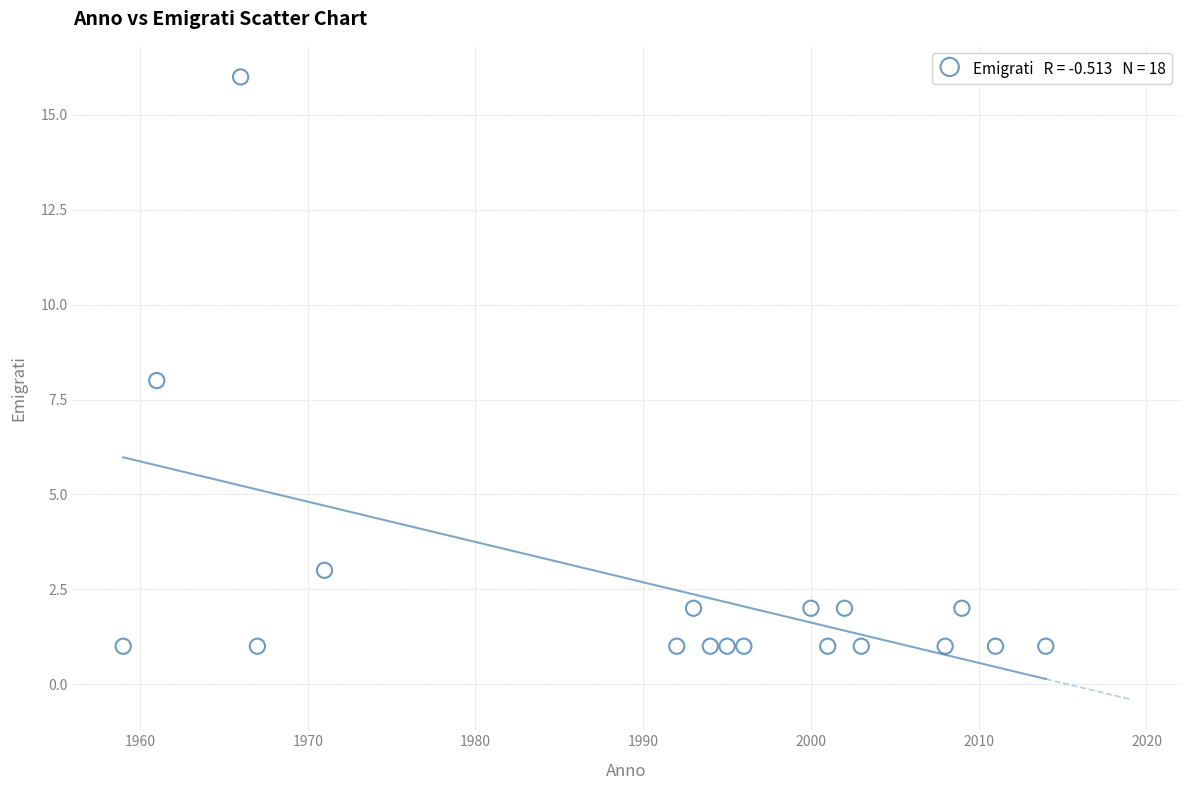

What is the range of X values (max minus min)?

55